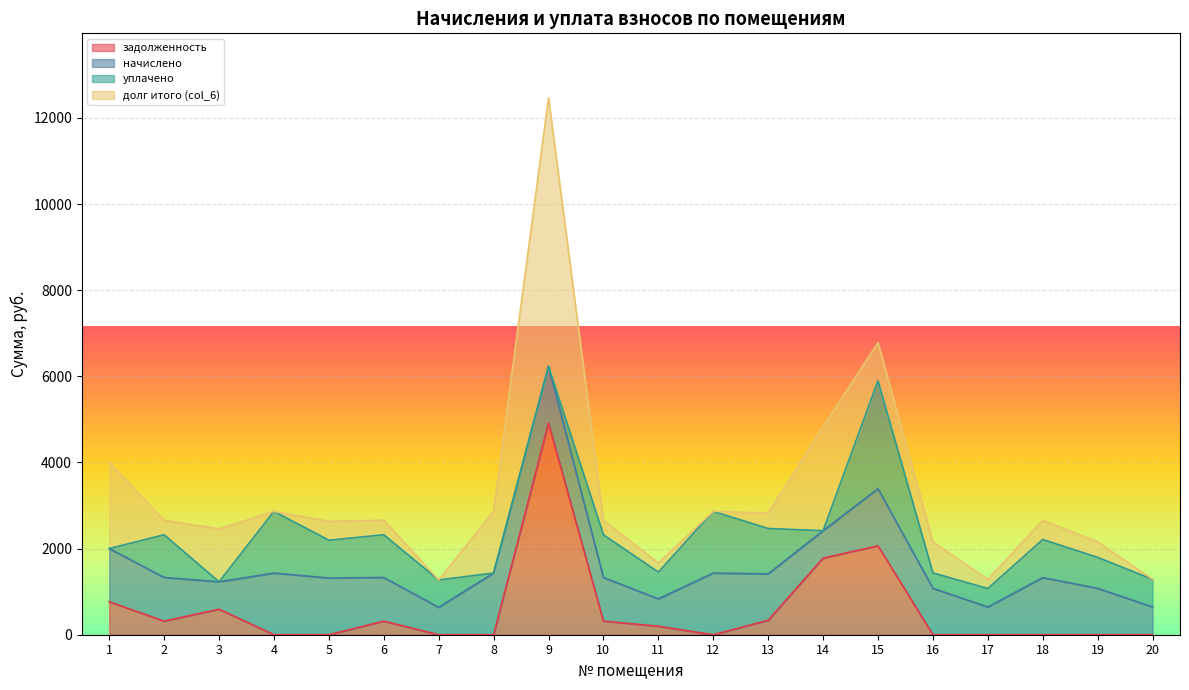

Which series ends up on top after the final intersection of начислено and уплачено?

начислено